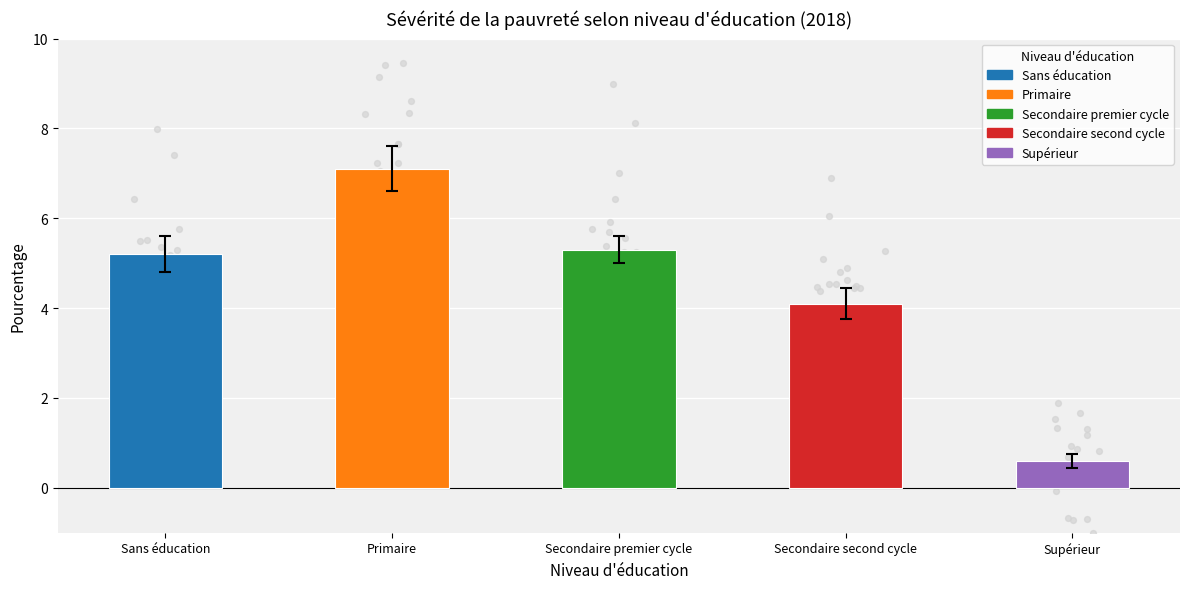

What is the change in value from Sans éducation to Secondaire second cycle?

-1.1